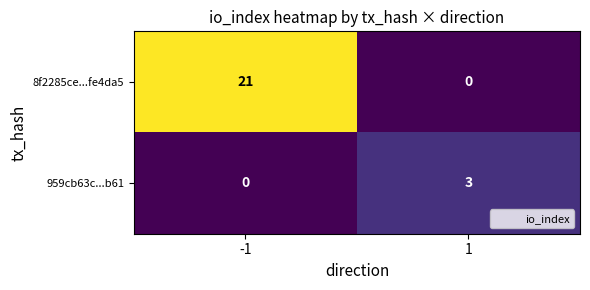

What is the sum of the 959cb63c...b61 values at 1 and -1?

3